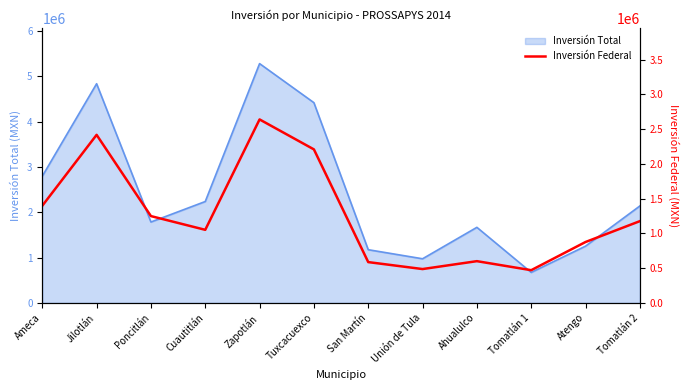

True or false: there are more than 1 points higher than both neighbors.

True